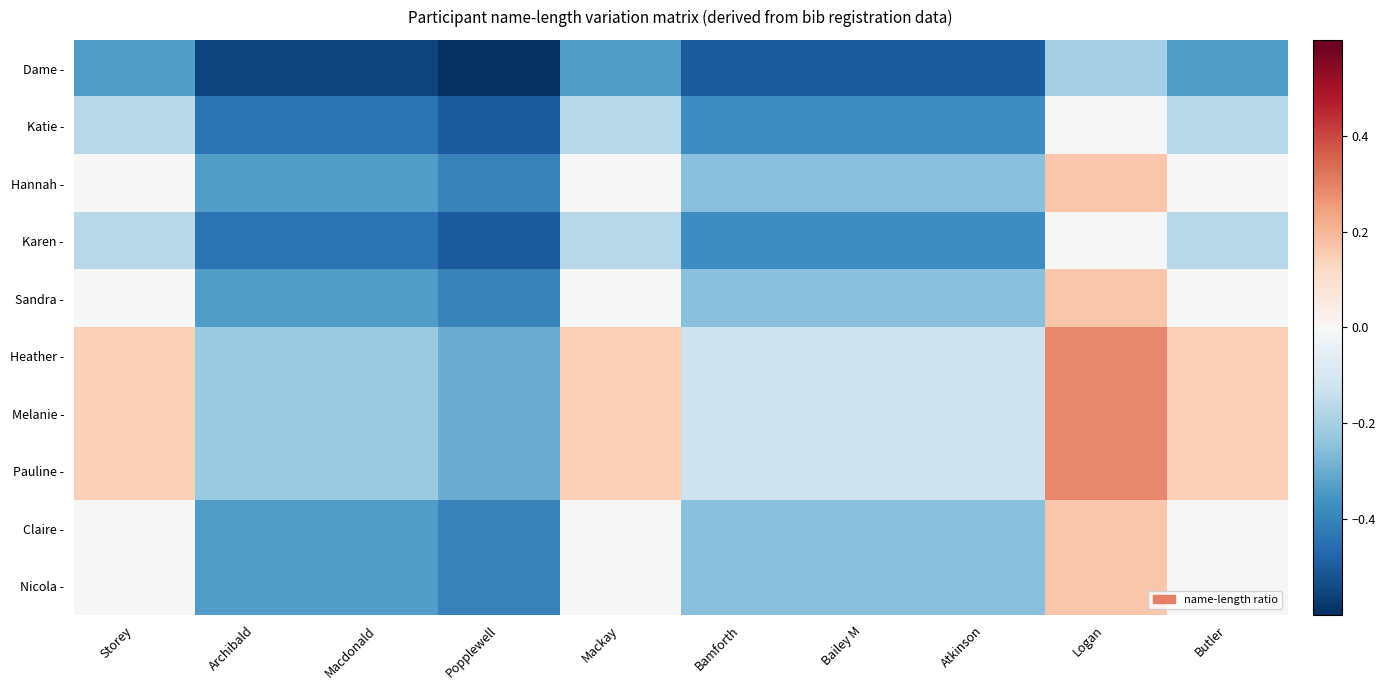

What is the total value across all series at Macdonald?

-3.4